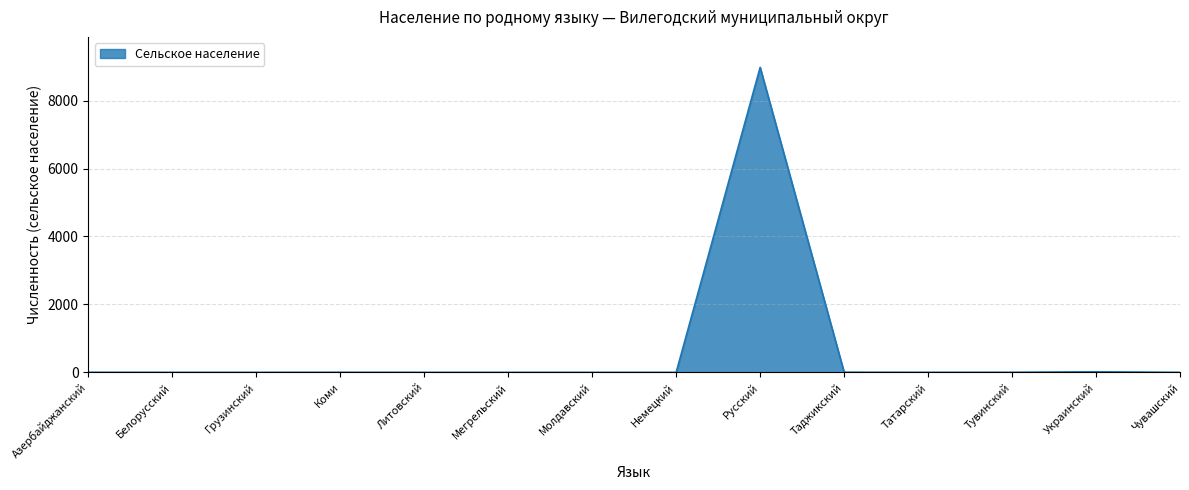

What is the average value?

644